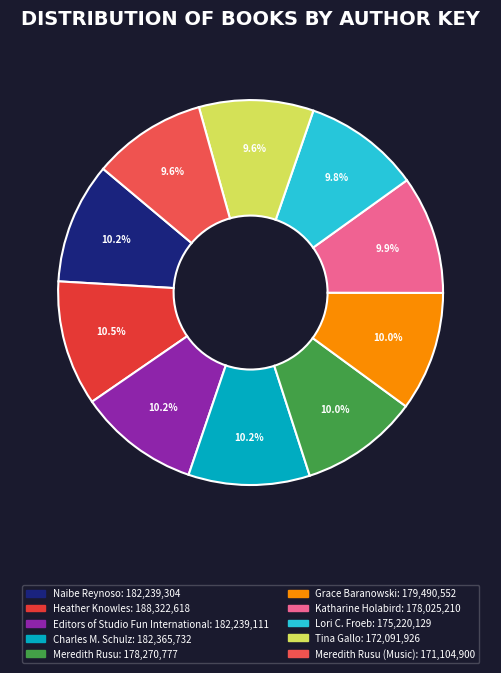

Count the number of slices in the pie.

10